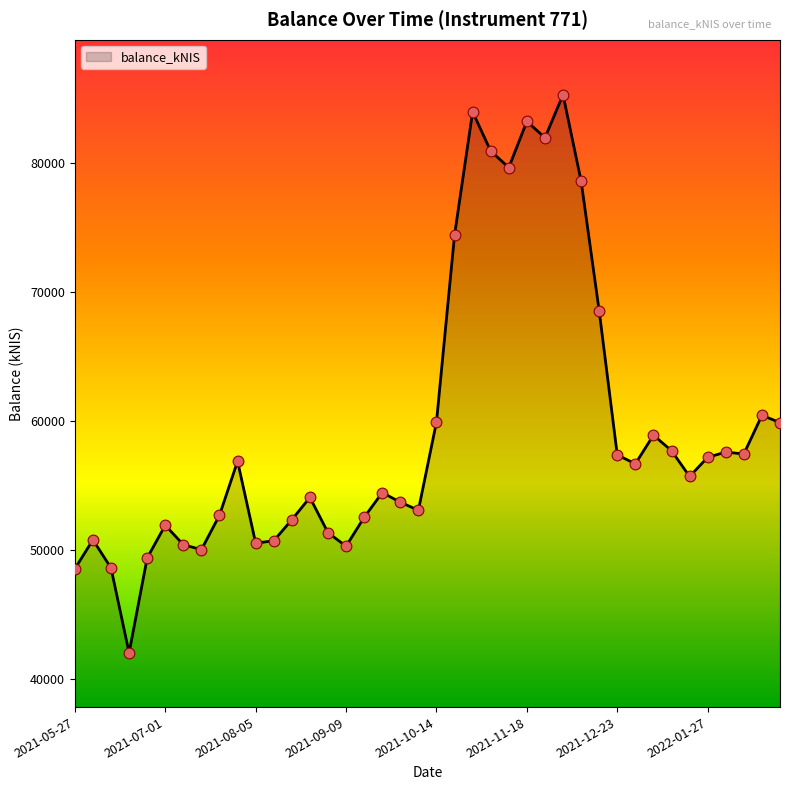

What is the greatest value displayed?

85328.2